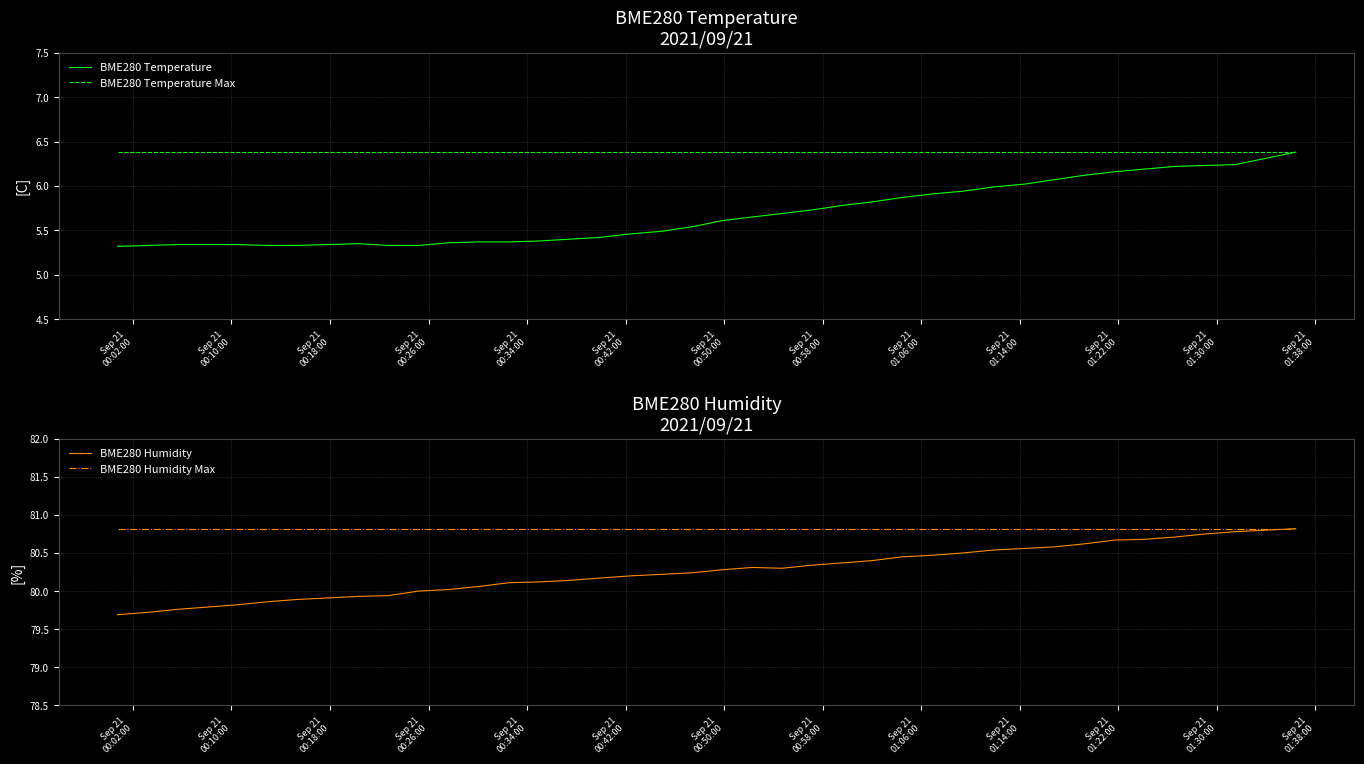

How many interior local peaks does the BME280 Temperature series have?

1